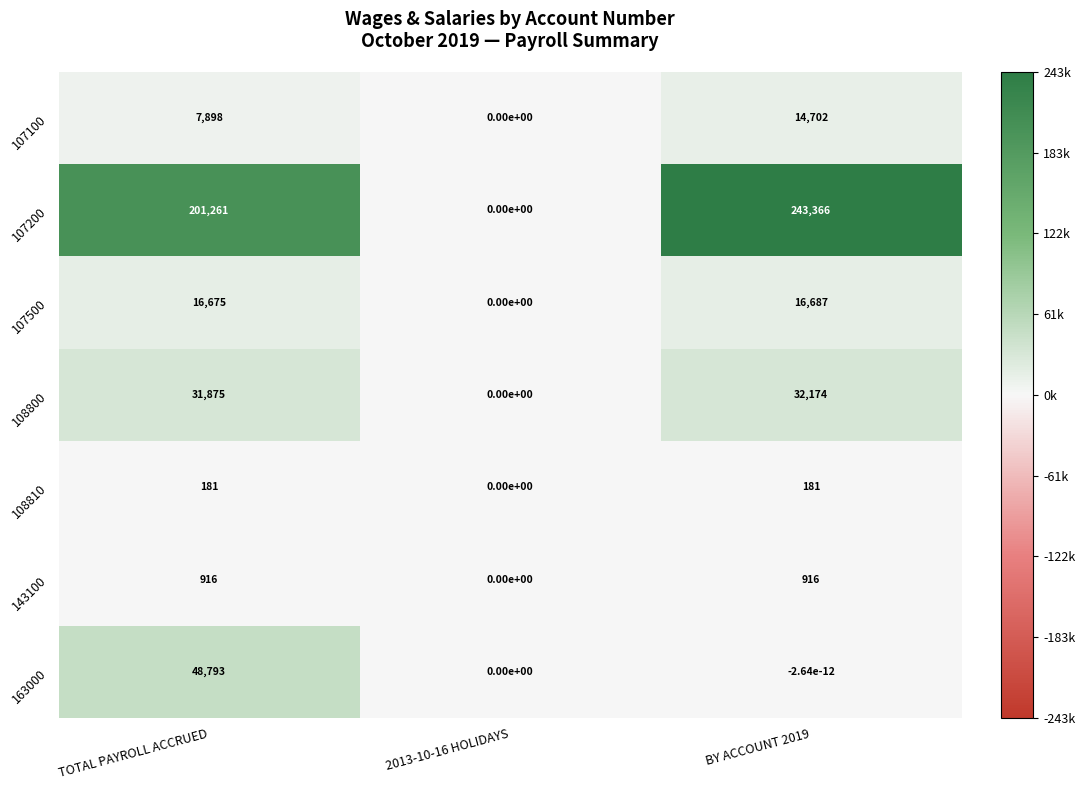

What is the maximum value for 107500?

16687.0